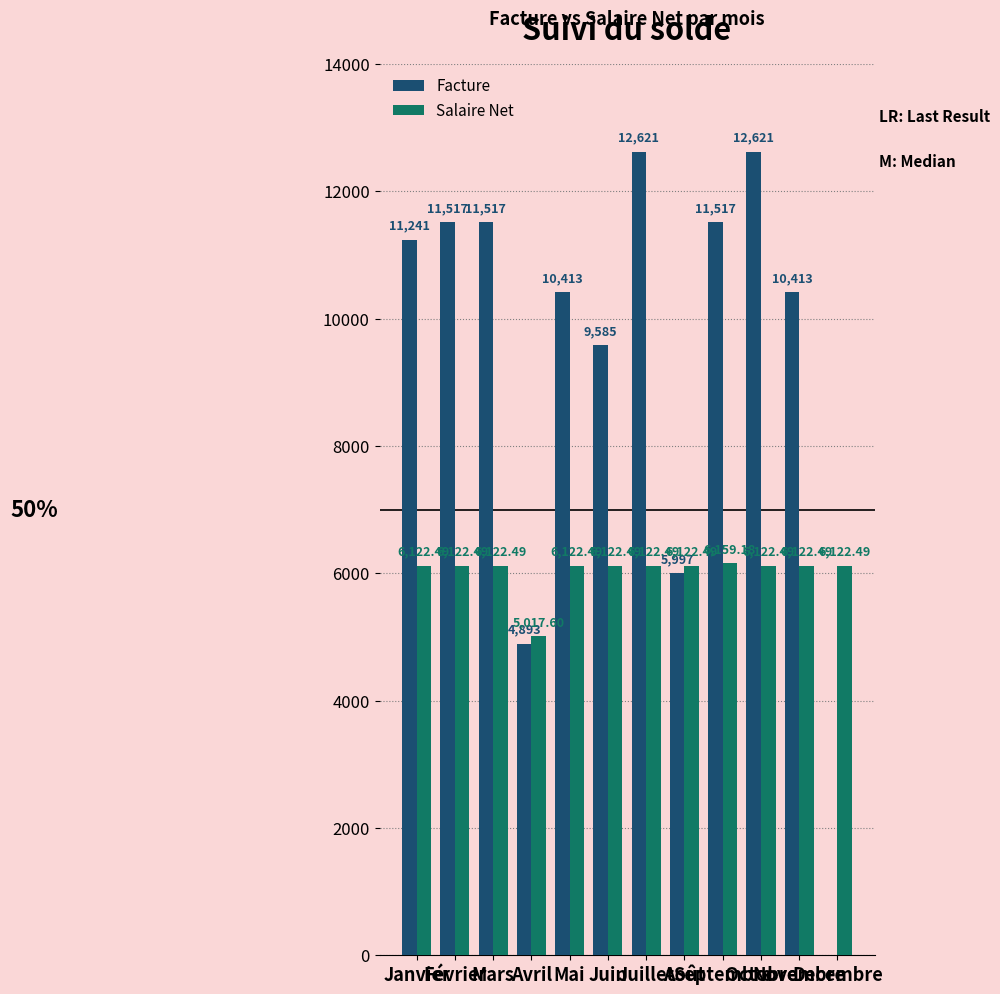

Is it true that Facture equals 18437.9 at Mai?

False